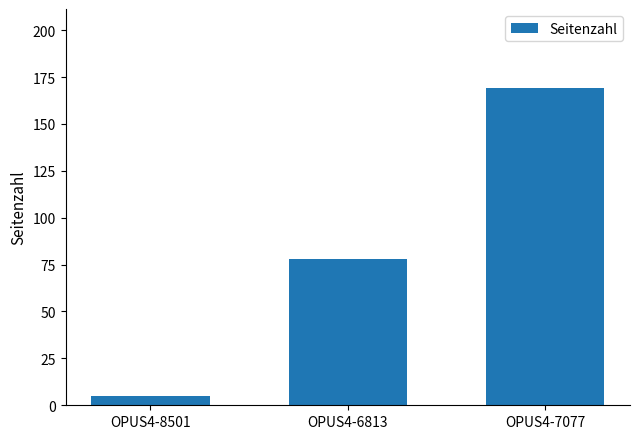

How many values are between 5 and 169?

3